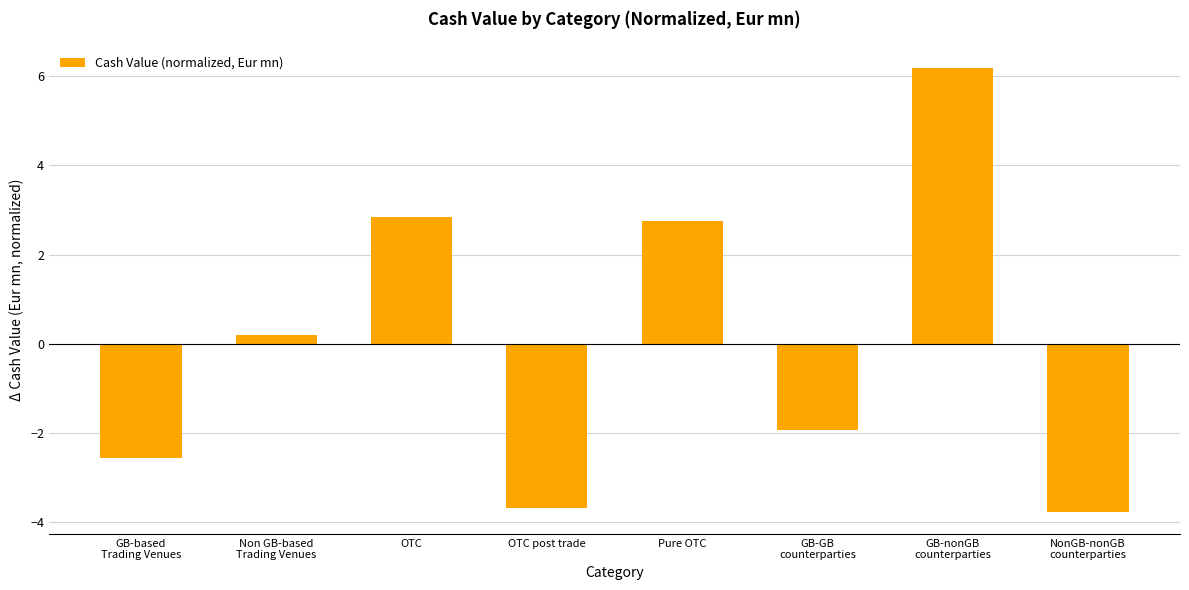

Is it true that the value at Pure OTC is 2.8?

True